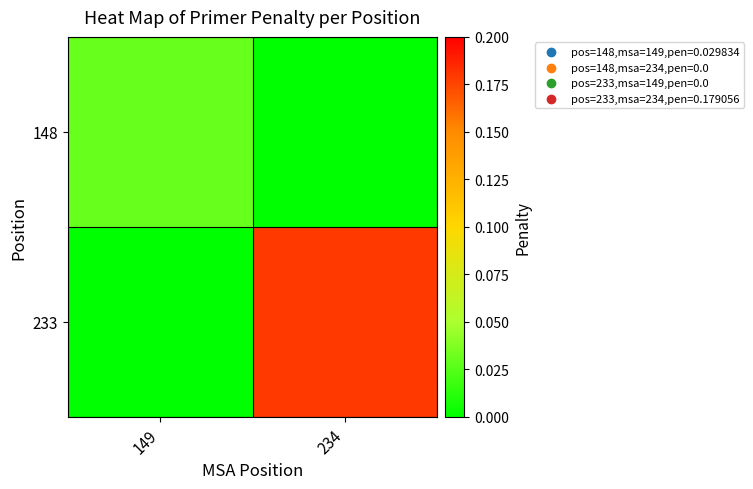

Count the number of categories in the chart.

2